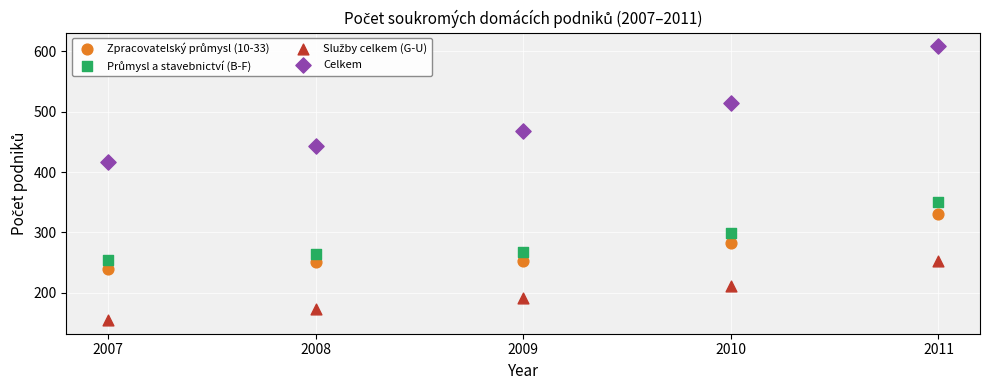

Which series has the largest Y range (max minus min)?

Celkem